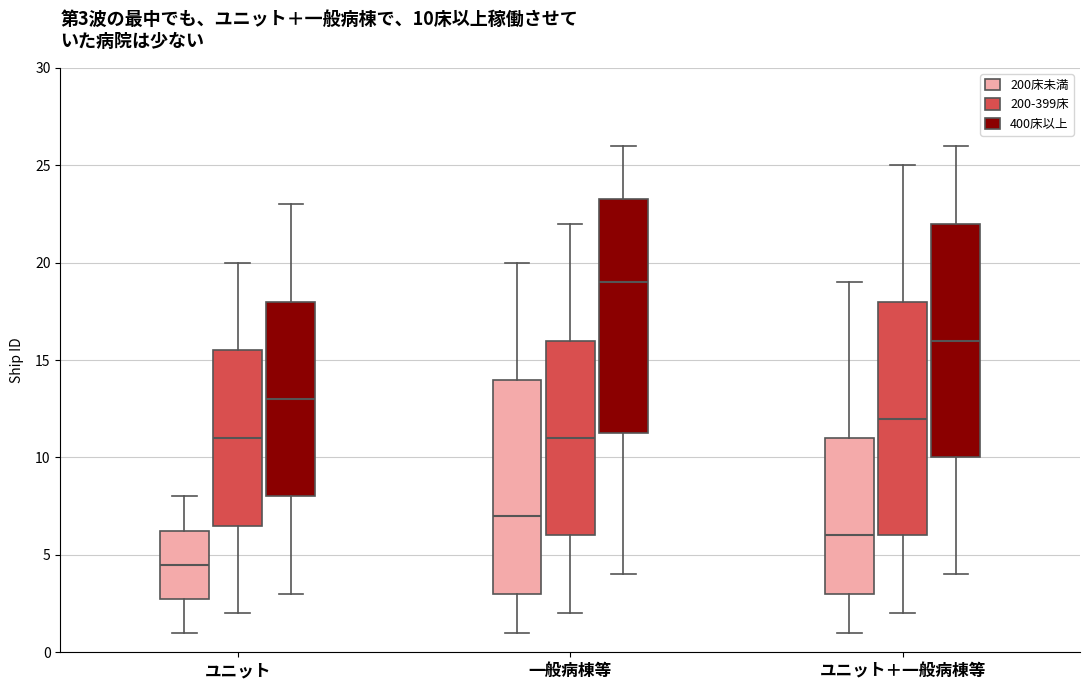

Which box's median line is the highest?

一般病棟等 (400床以上)